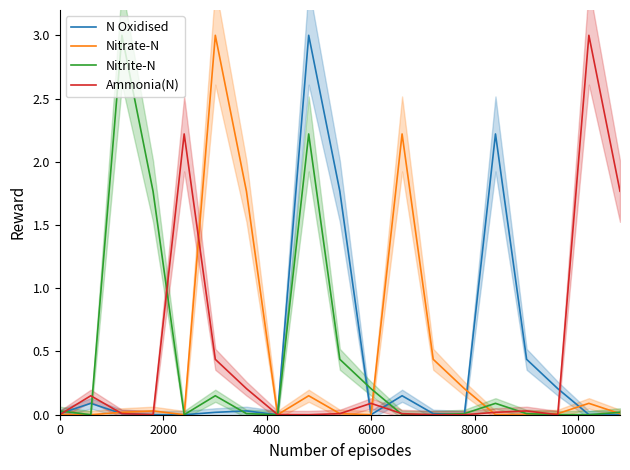

What is the average value of the N Oxidised series?

0.4